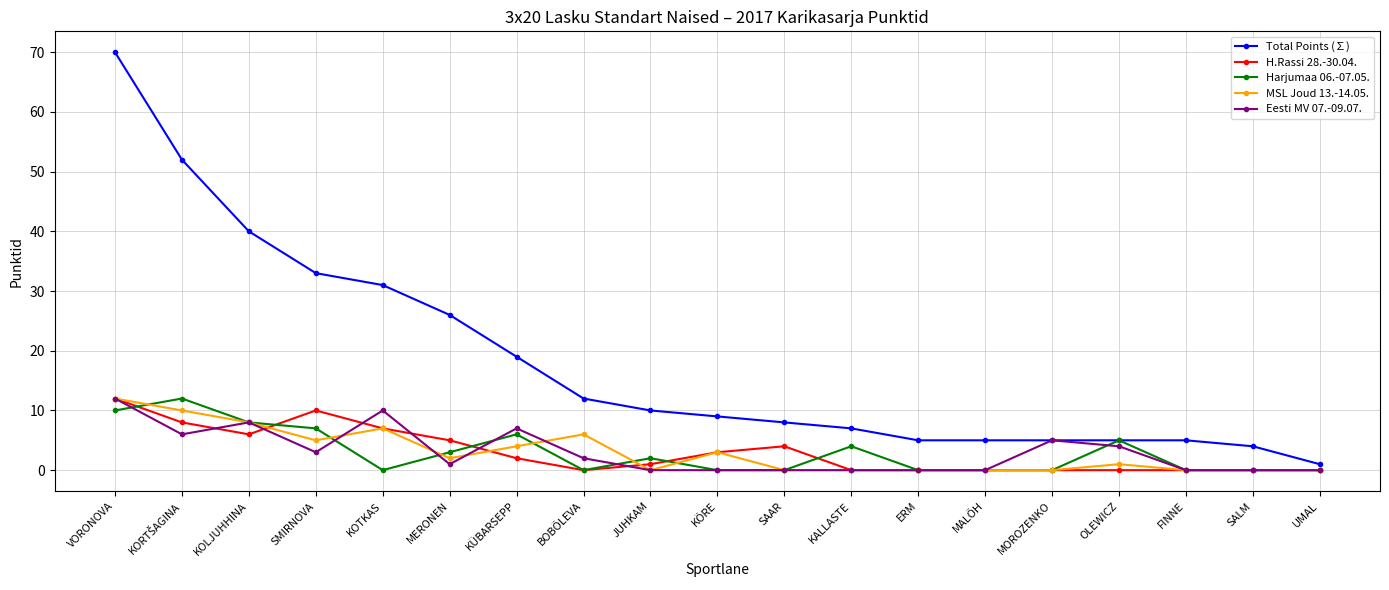

What is the total value across all series at VORONOVA?

116